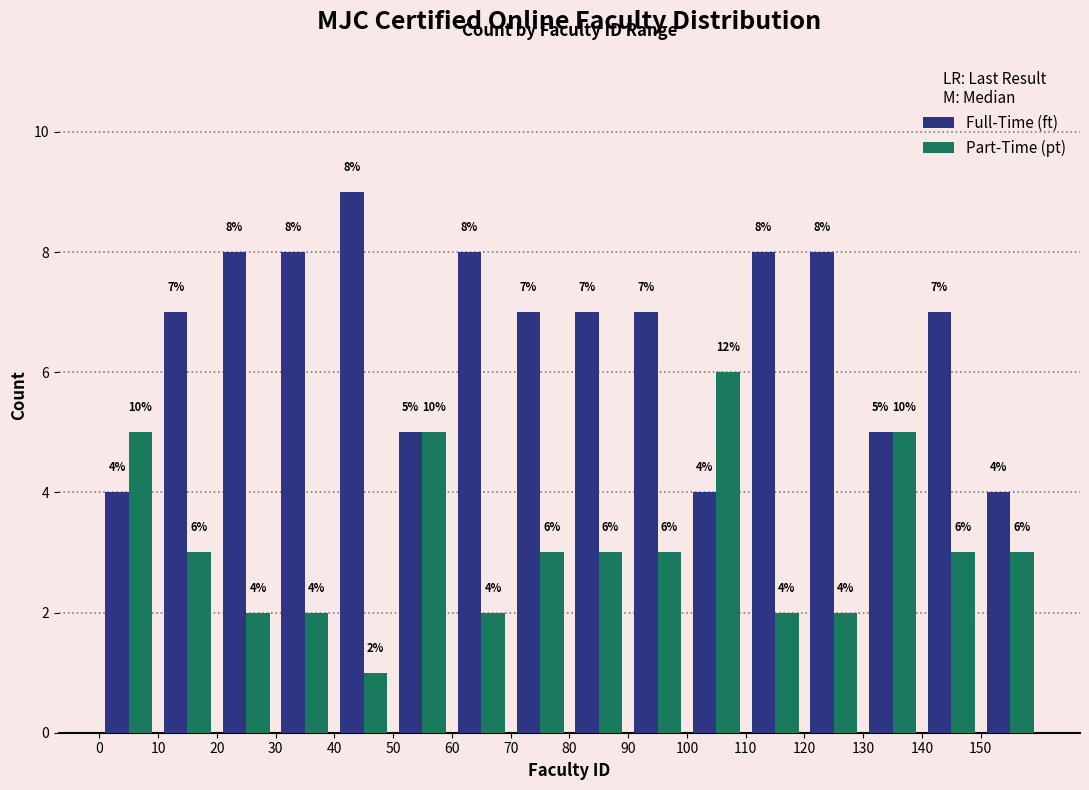

In the Full-Time (ft) series, which range on the x-axis has the tallest bar?

40 to 50